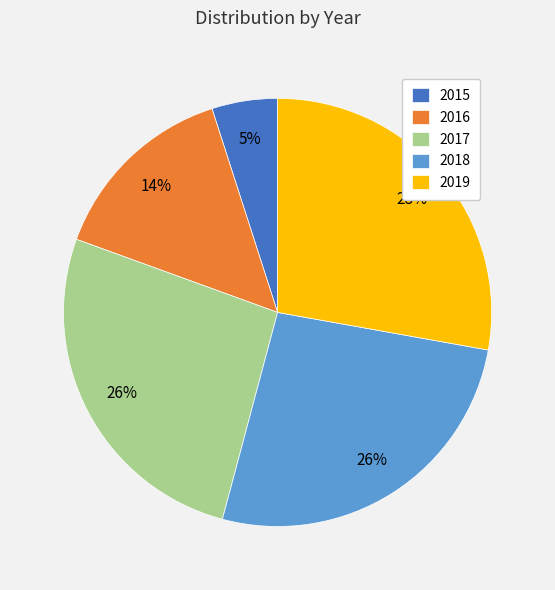

What is the ratio of the value at 2016 to the value at 2017?

0.5